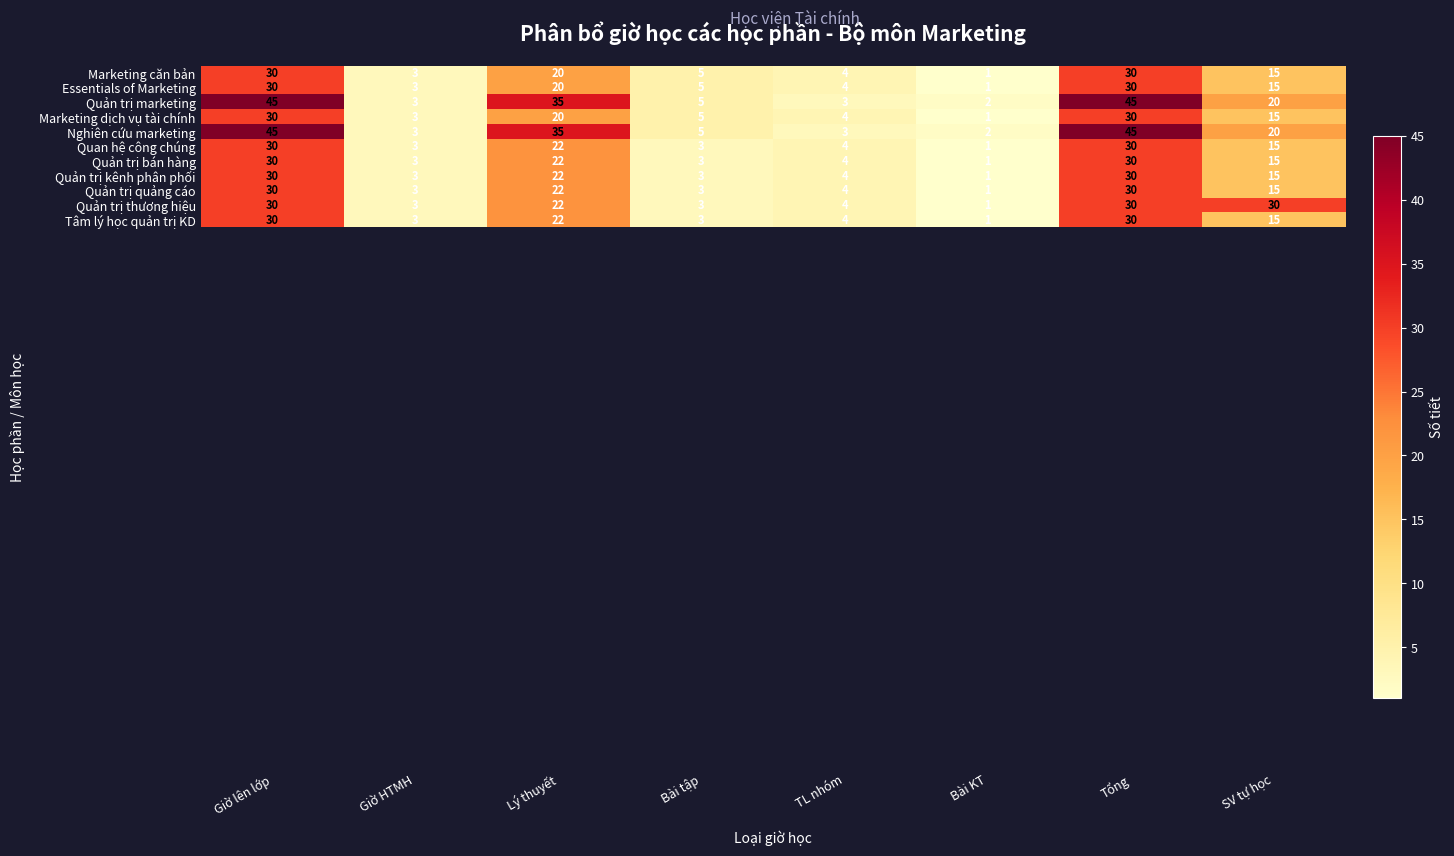

What is the sum of all Quản trị quảng cáo values?

108